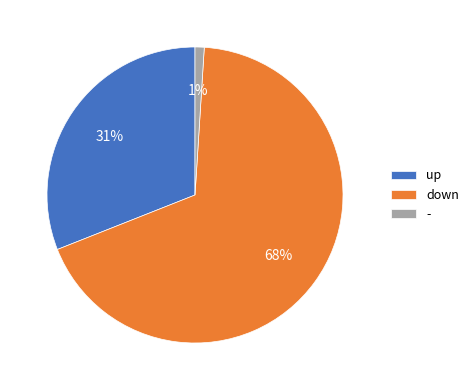

Is it true that up is 31% of the pie?

True